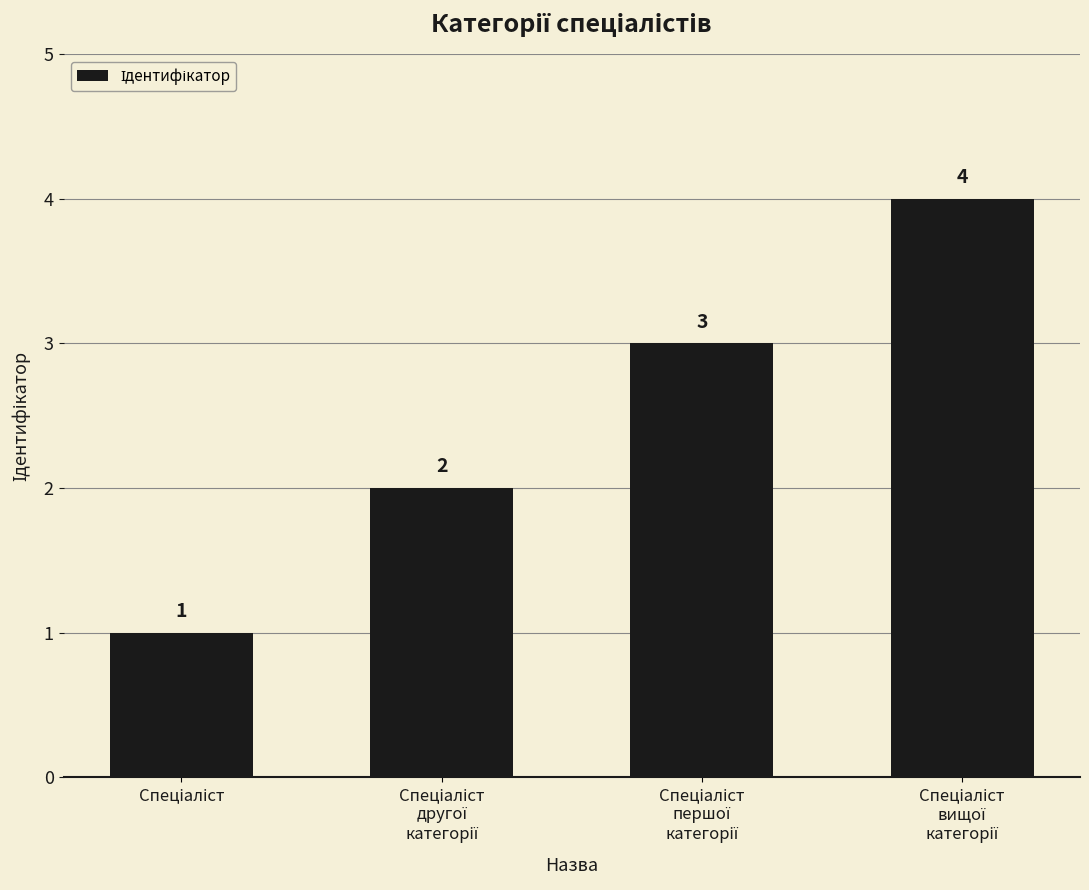

What is the value of the 4th bar from the left?

4